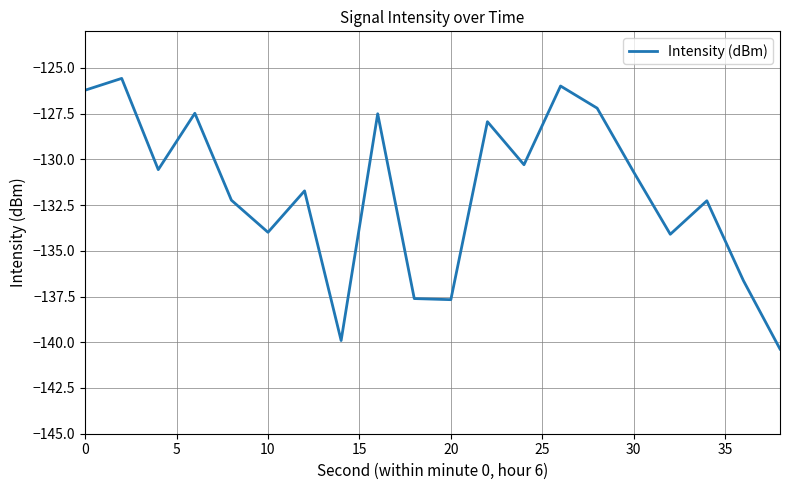

What is the smallest value displayed?

-140.4